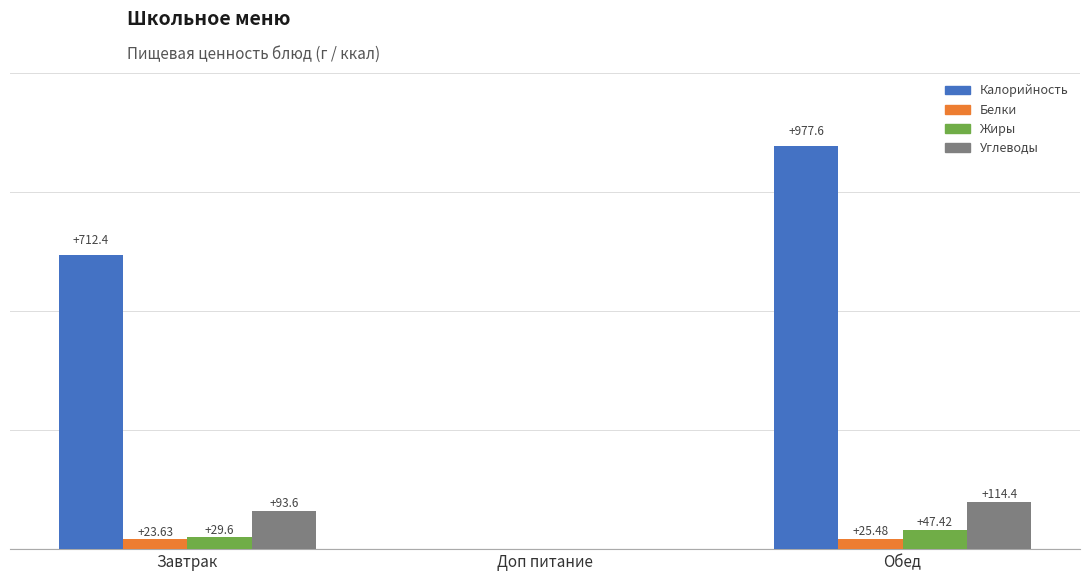

Which series has the largest range (max minus min)?

Калорийность